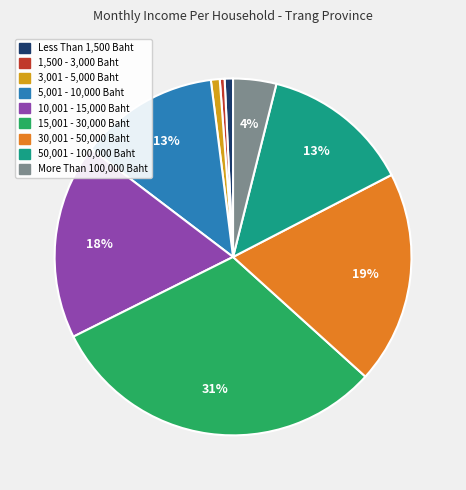

Which category has the biggest portion of the pie?

15,001 - 30,000 Baht